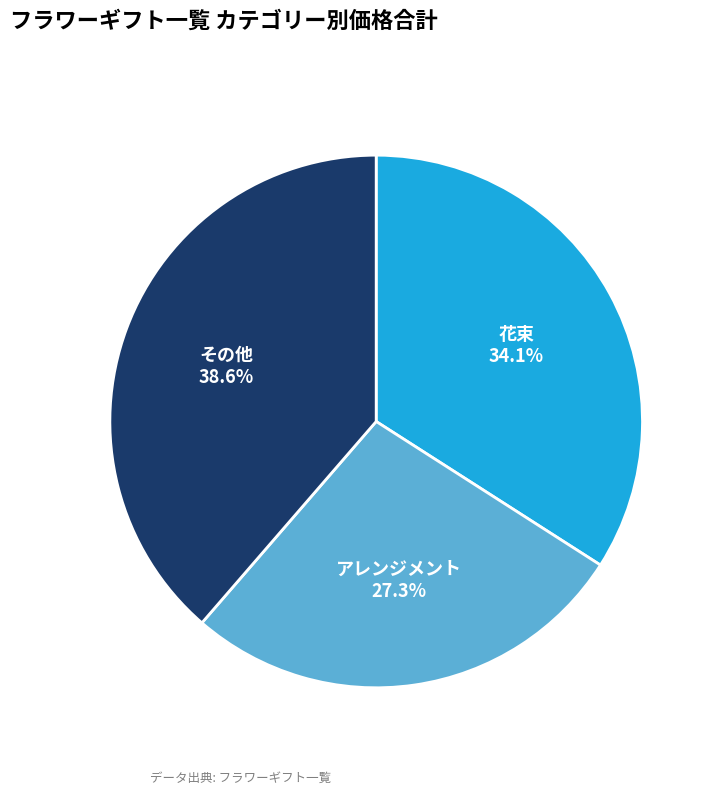

True or false: アレンジメント accounts for 22% of the total.

False